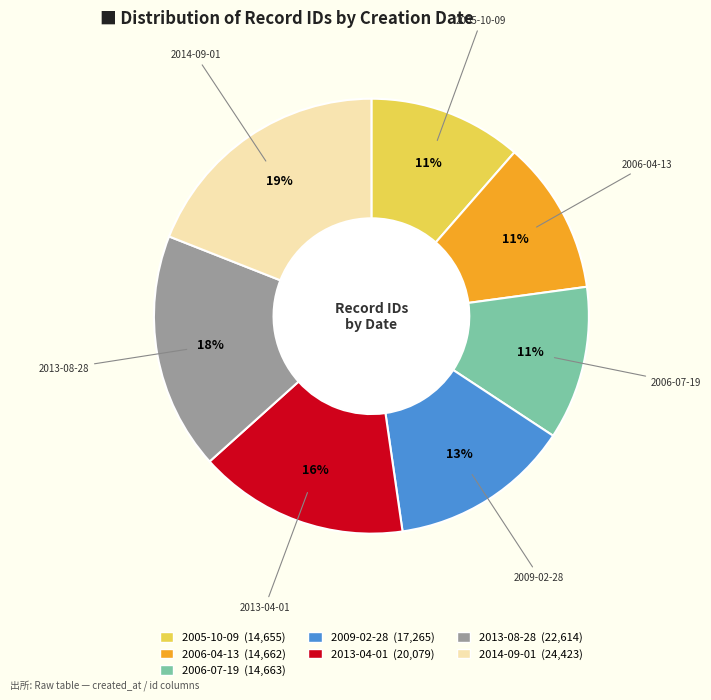

To the nearest percent, what percentage of the pie is 2009-02-28?

13%